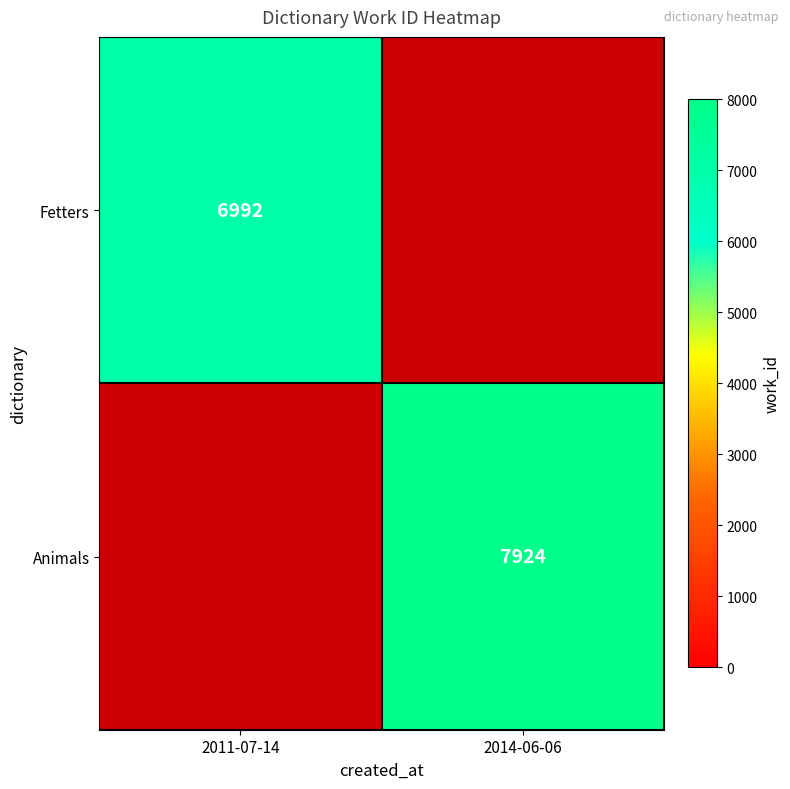

The value of Animals at 2014-06-06 is 7924. True or false?

True